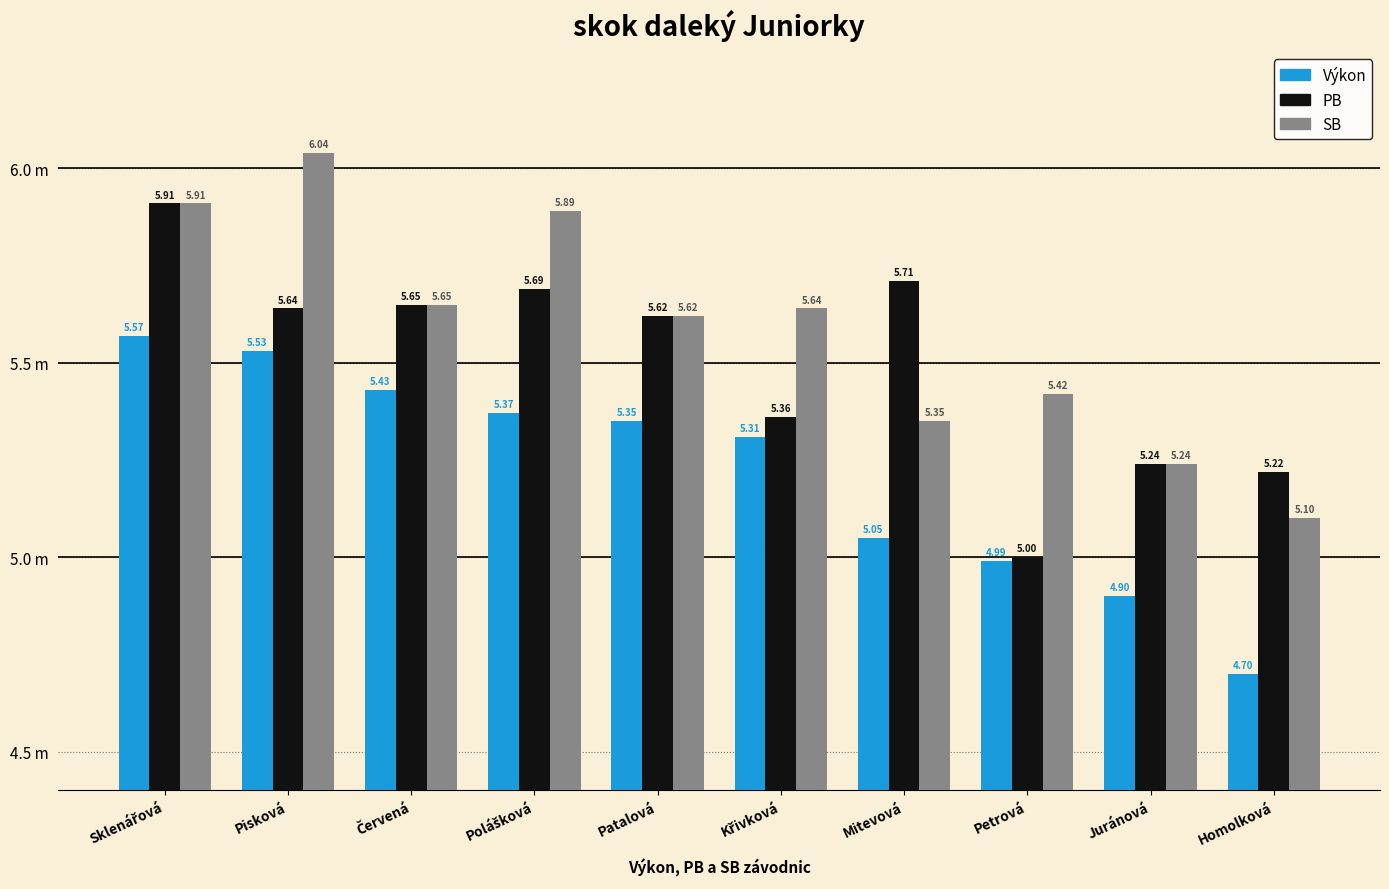

Is it true that PB equals 5.7 at Polášková?

True